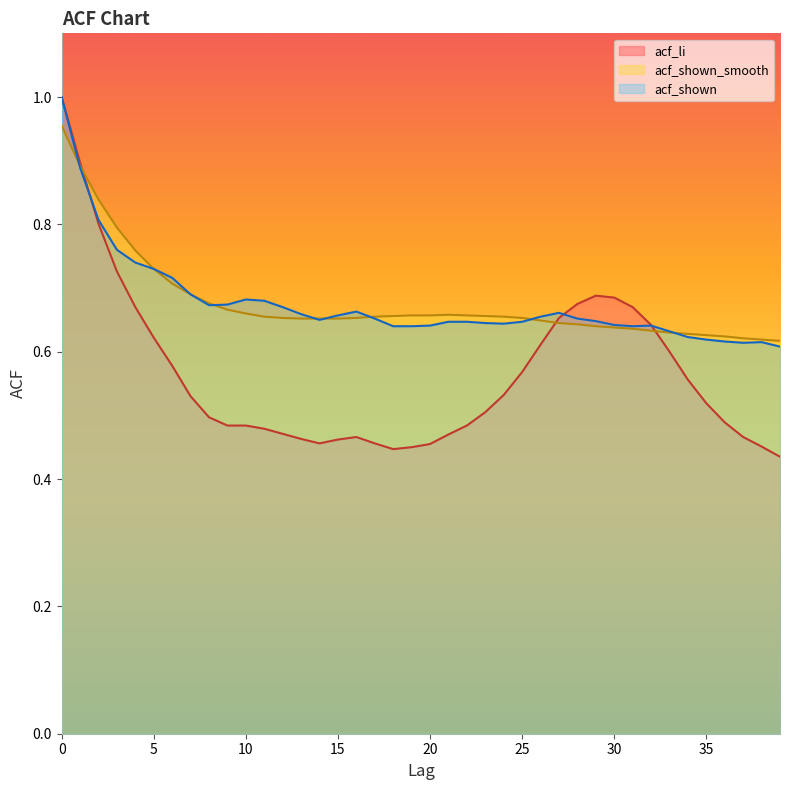

True or false: acf_shown_smooth and acf_shown intersect in this chart.

True